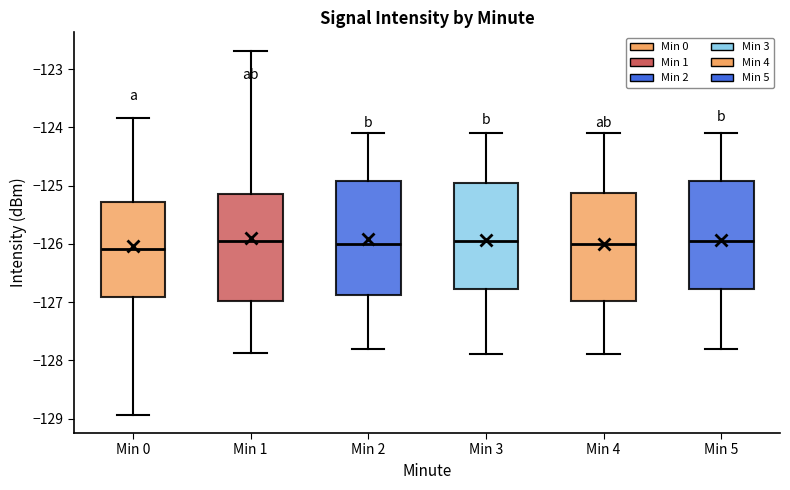

Reading left to right, transcribe this box plot: for each box, give where its median line is, the range the box spans, and where its two whiskers end, as read against the y-axis. The values are not printed on the chart, so give them approximately, as read against the axis.

Min 0: median -126.1, box -126.9 to -125.3, whiskers -128.9 to -123.8
Min 1: median -125.9, box -127.0 to -125.1, whiskers -127.9 to -122.7
Min 2: median -126.0, box -126.9 to -124.9, whiskers -127.8 to -124.1
Min 3: median -125.9, box -126.8 to -124.9, whiskers -127.9 to -124.1
Min 4: median -126.0, box -127.0 to -125.1, whiskers -127.9 to -124.1
Min 5: median -125.9, box -126.8 to -124.9, whiskers -127.8 to -124.1